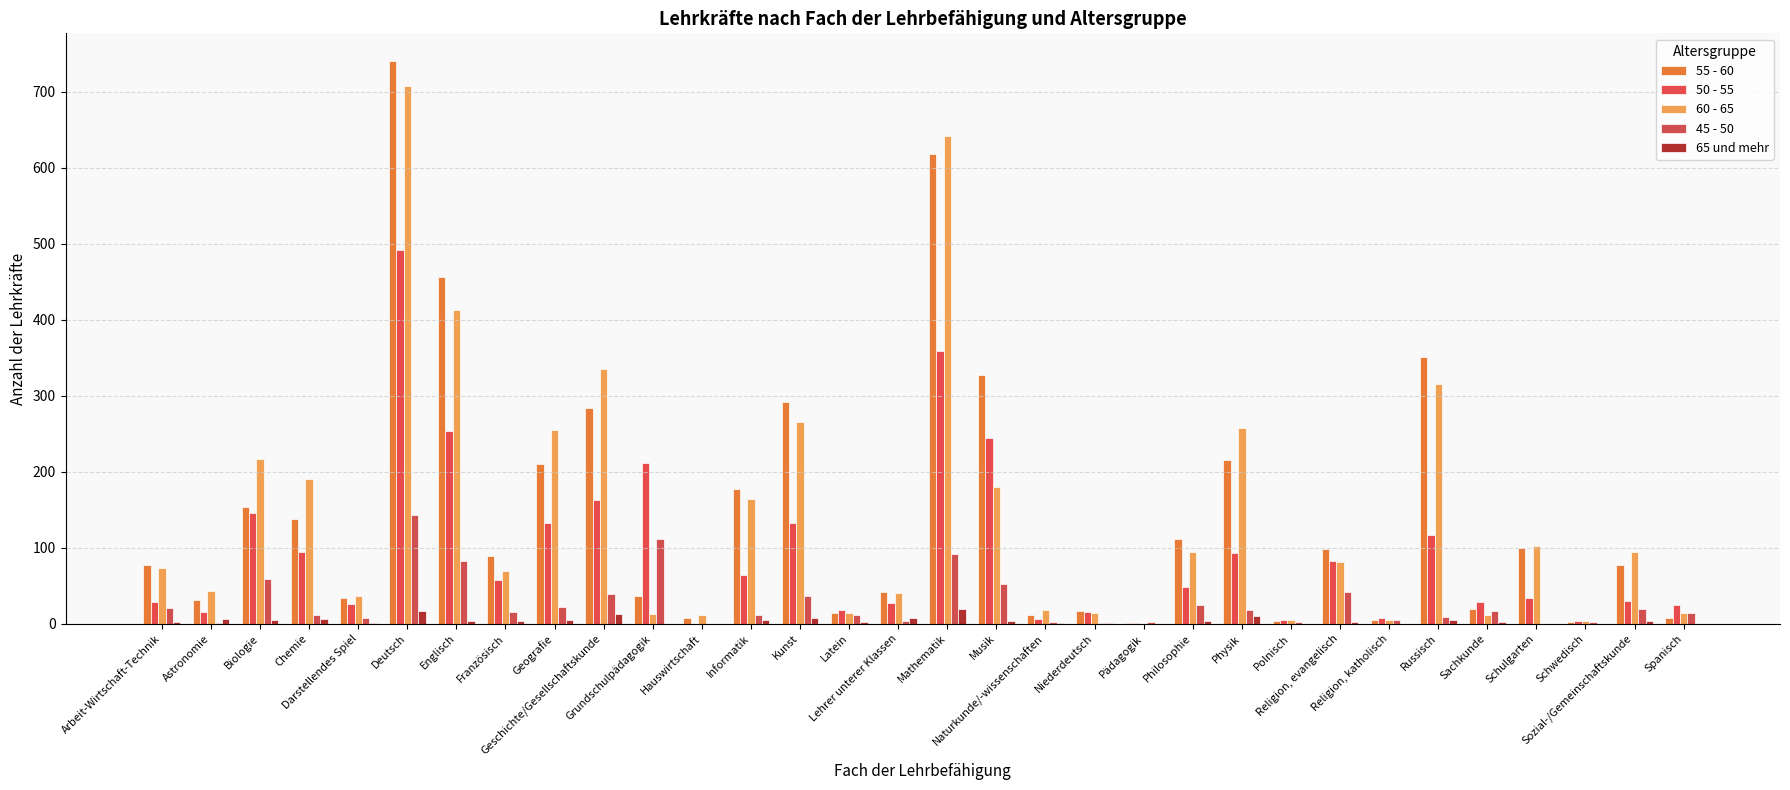

What is the sum of the 65 und mehr values at Spanisch and Physik?

10